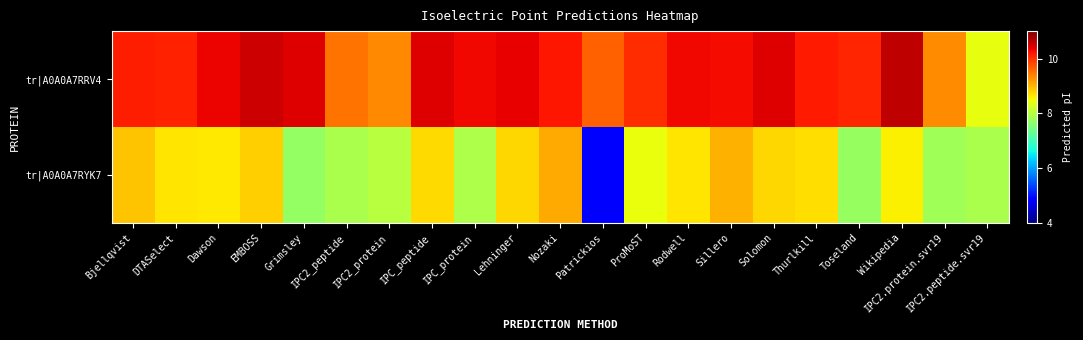

Reading left to right, extract all data points from this chart.

tr|A0A0A7RRV4: Bjellqvist=10.1	DTASelect=10.1	Dawson=10.3	EMBOSS=10.5	Grimsley=10.4	IPC2_peptide=9.5	IPC2_protein=9.4	IPC_peptide=10.4	IPC_protein=10.3	Lehninger=10.4	Nozaki=10.2	Patrickios=9.6	ProMoST=10.0	Rodwell=10.3	Sillero=10.3	Solomon=10.4	Thurlkill=10.2	Toseland=10.1	Wikipedia=10.6	IPC2.protein.svr19=9.3	IPC2.peptide.svr19=8.4
tr|A0A0A7RYK7: Bjellqvist=8.9	DTASelect=8.7	Dawson=8.6	EMBOSS=8.8	Grimsley=7.7	IPC2_peptide=7.9	IPC2_protein=8.0	IPC_peptide=8.8	IPC_protein=7.9	Lehninger=8.8	Nozaki=9.1	Patrickios=4.9	ProMoST=8.4	Rodwell=8.7	Sillero=9.0	Solomon=8.8	Thurlkill=8.7	Toseland=7.7	Wikipedia=8.6	IPC2.protein.svr19=7.8	IPC2.peptide.svr19=7.9